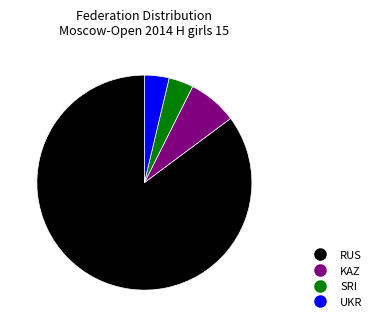

Do KAZ and UKR together represent more than half of the pie?

No